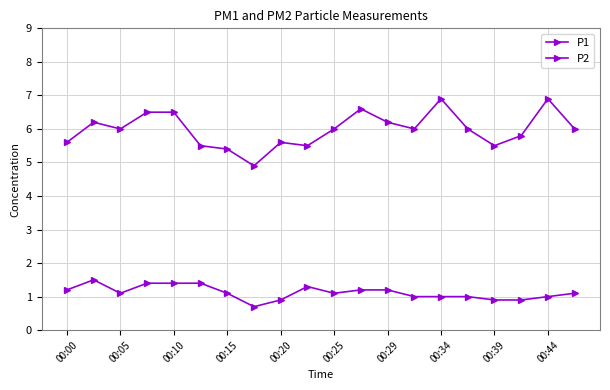

In P1, how many points are lower than both neighbors (excluding endpoints)?

5